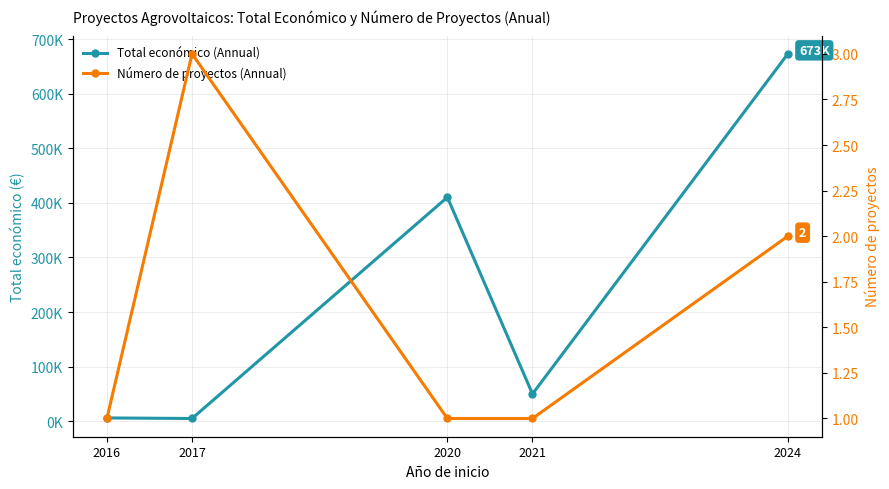

Reading right to left, extract all data points from this chart.

Total económico (Annual): 672807	49977	410154	5000	6000
Número de proyectos (Annual): 2	1	1	3	1